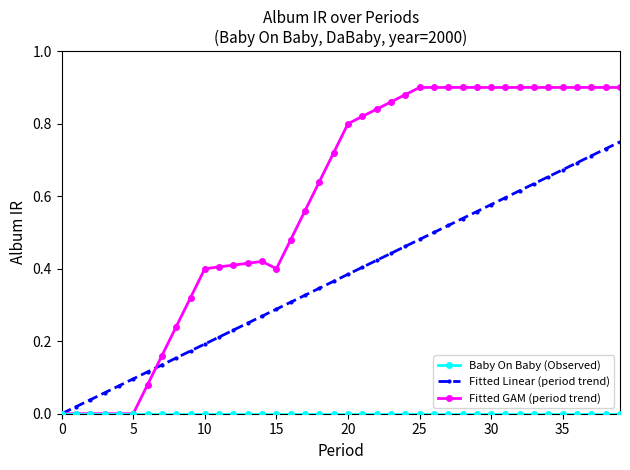

Which series has the largest total across all categories?

Fitted GAM (period trend)